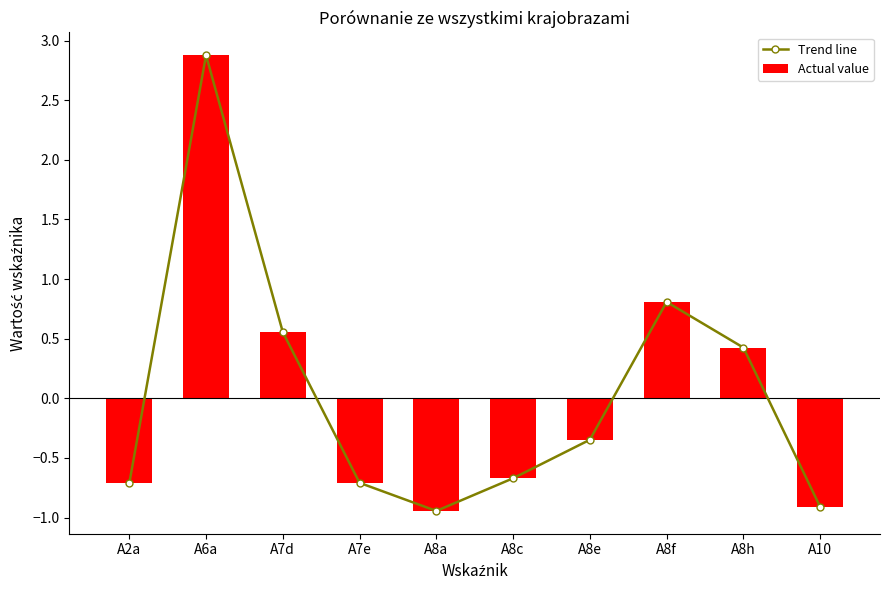

What position from the right is A7d?

8